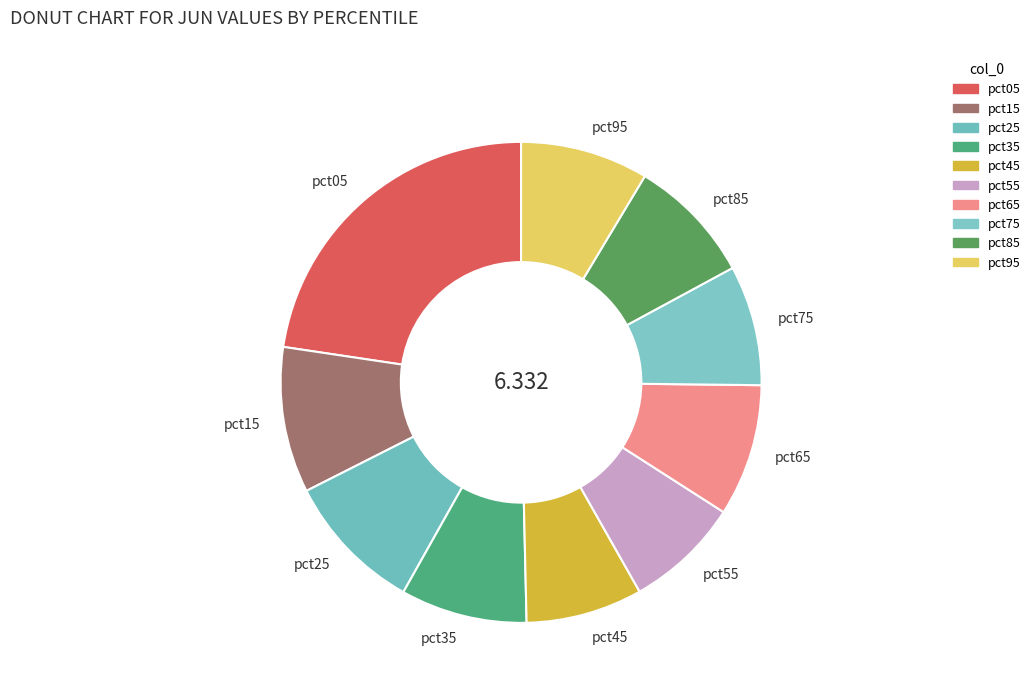

True or false: pct55 accounts for 8% of the total.

True